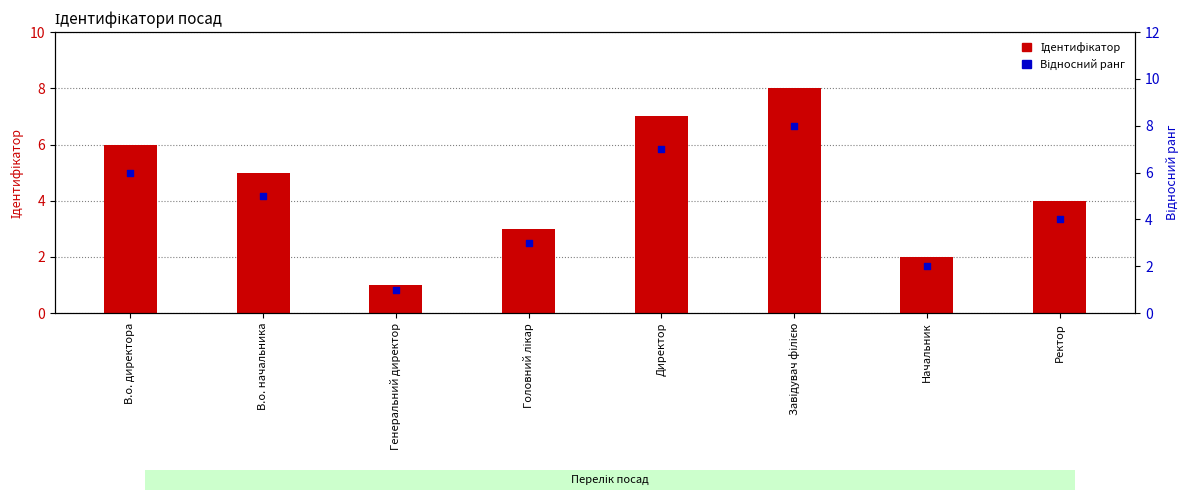

Which series contains the highest Y value?

Ідентифікатор